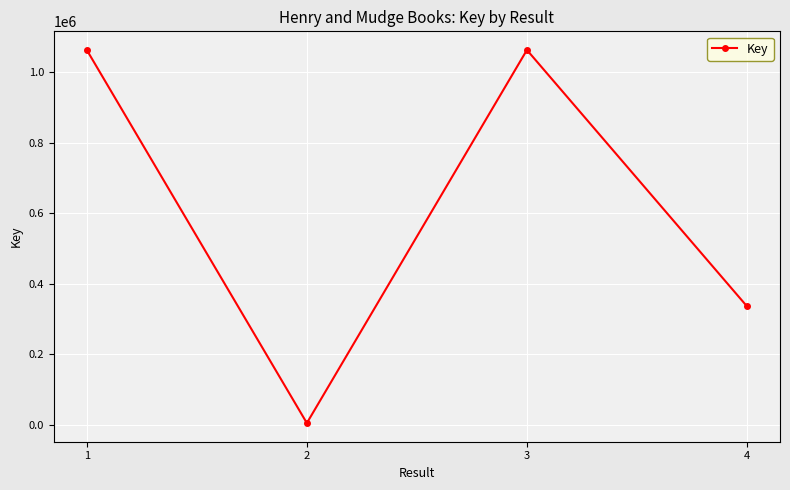

Is it true that the value at 4 is 541265?

False